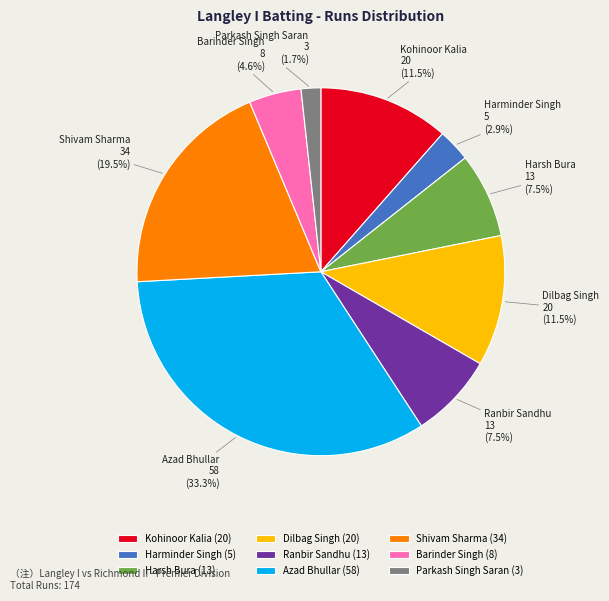

To the nearest percent, what percentage of the pie is Barinder Singh?

5%